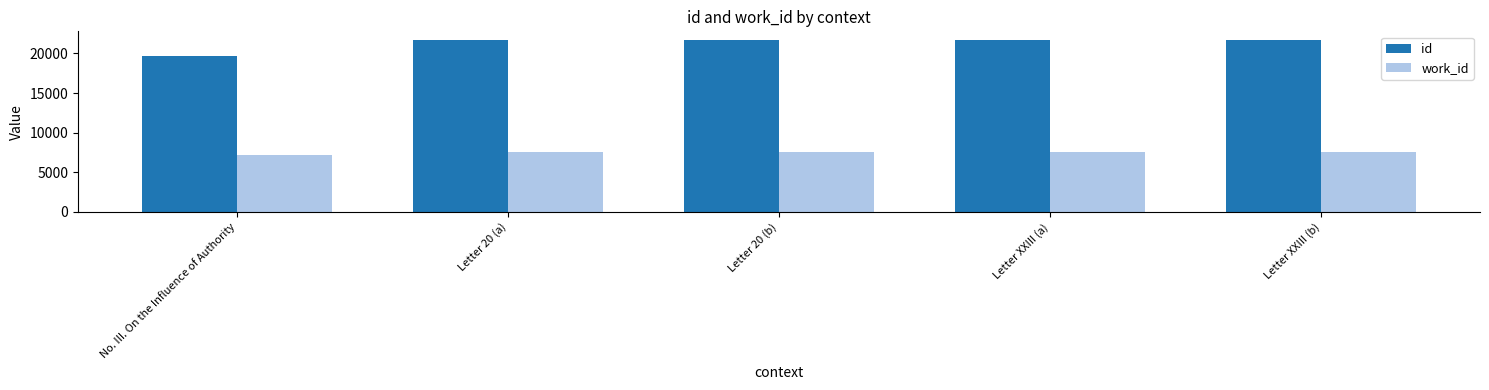

What is the highest value of the id series?

21703